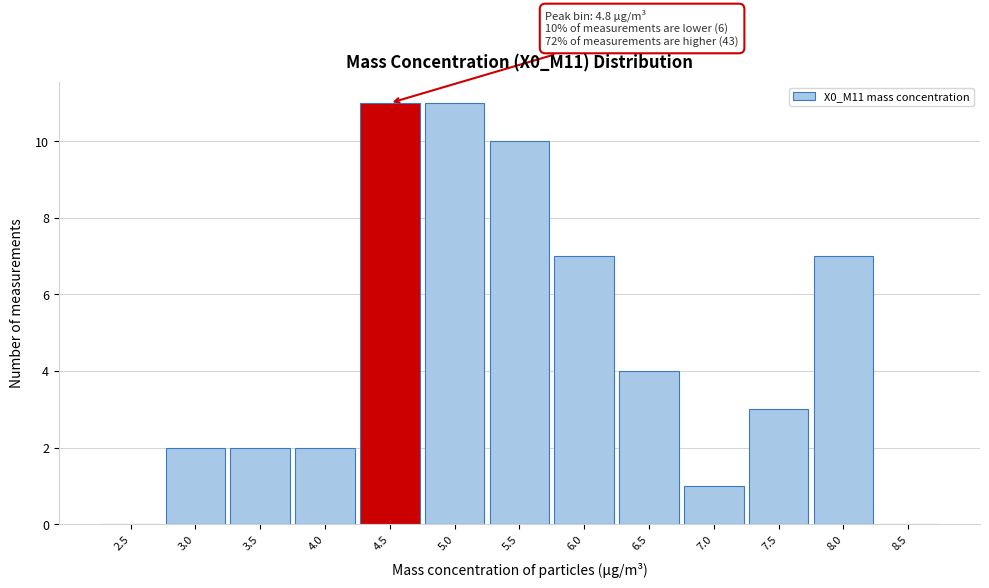

Reading left to right, what are all the values shown in this chart?

2.5=0	3.0=2	3.5=2	4.0=2	4.5=11	5.0=11	5.5=10	6.0=7	6.5=4	7.0=1	7.5=3	8.0=7	8.5=0